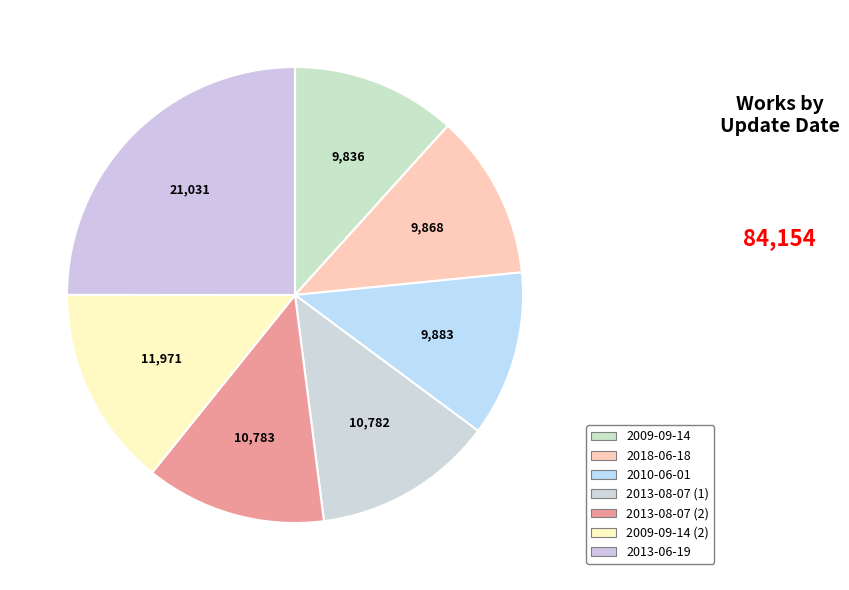

Is it true that 2013-06-19 is 25% of the pie?

True